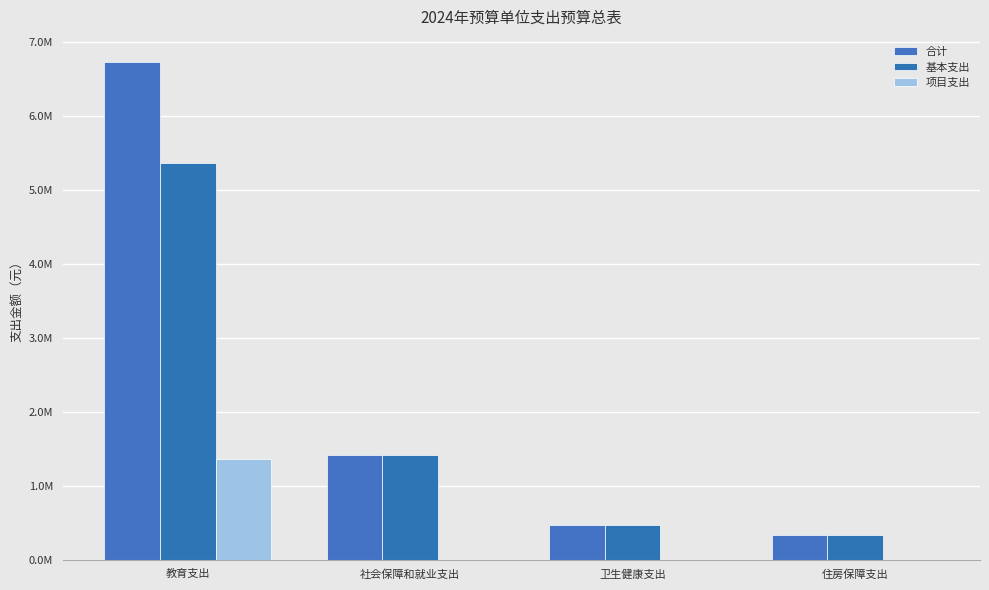

Reading right to left, transcribe all the data shown in this chart.

合计: 334617.4	466936.8	1415728.3	6728487.8
基本支出: 334617.4	466936.8	1415728.3	5362733.2
项目支出: 0.0	0.0	0.0	1365754.6